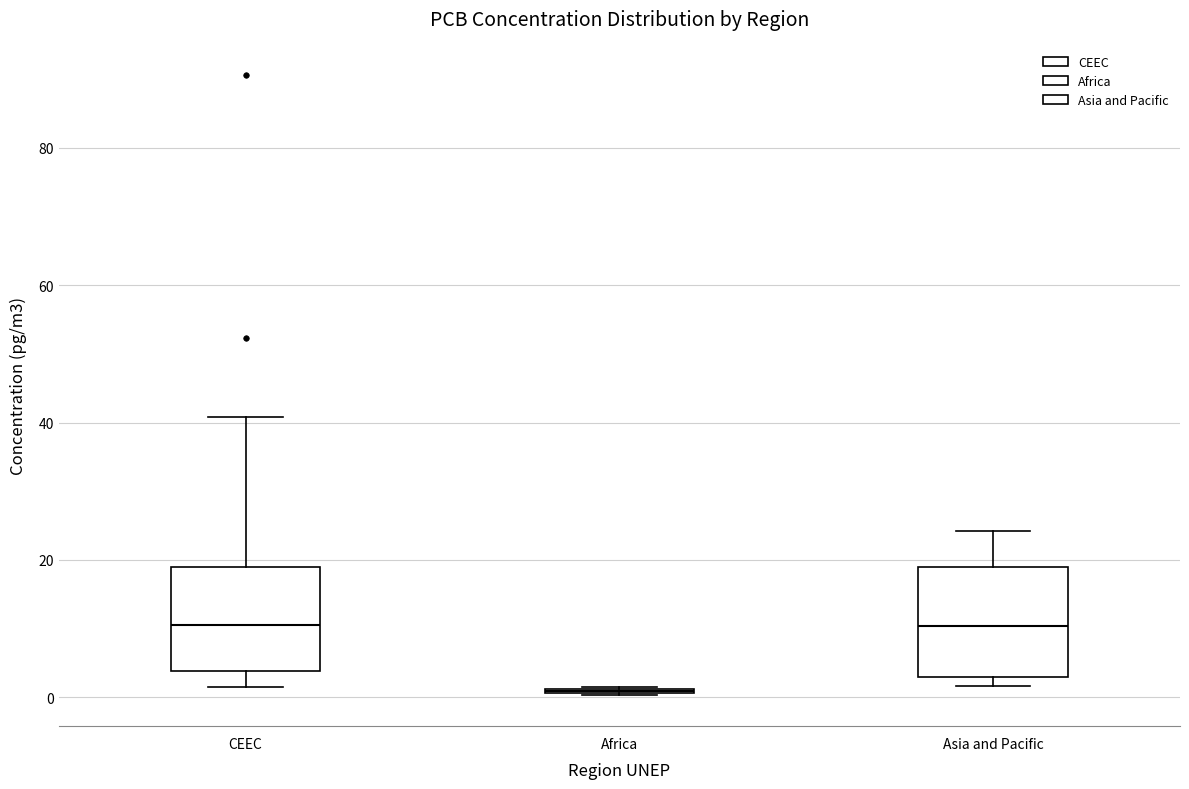

Where is the upper edge of the box for CEEC on the y-axis? The values are not printed on the chart, so give them approximately, as read against the axis.

20